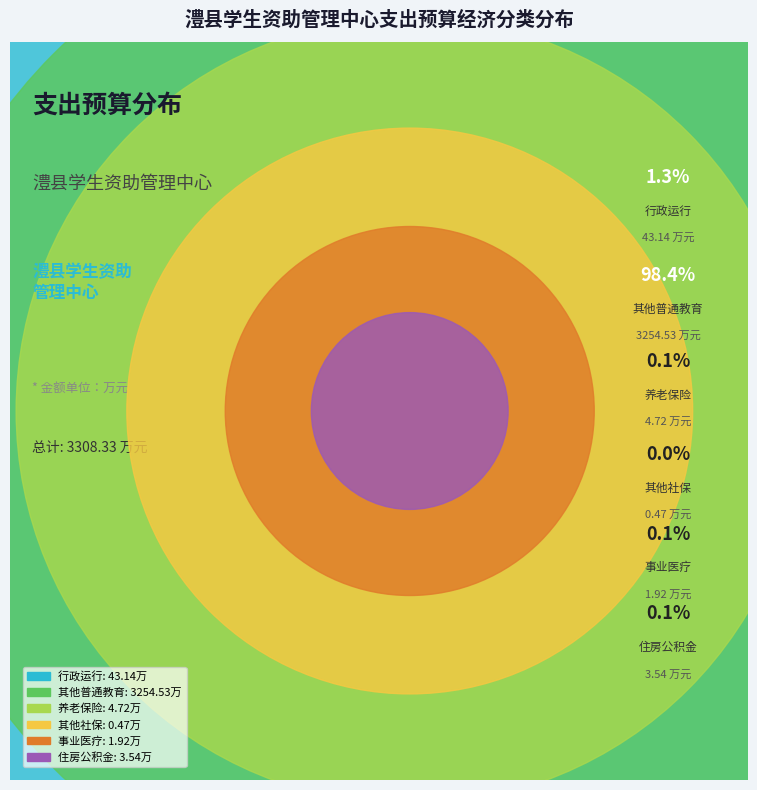

The 住房公积金 slice represents 0% of the pie. True or false?

True